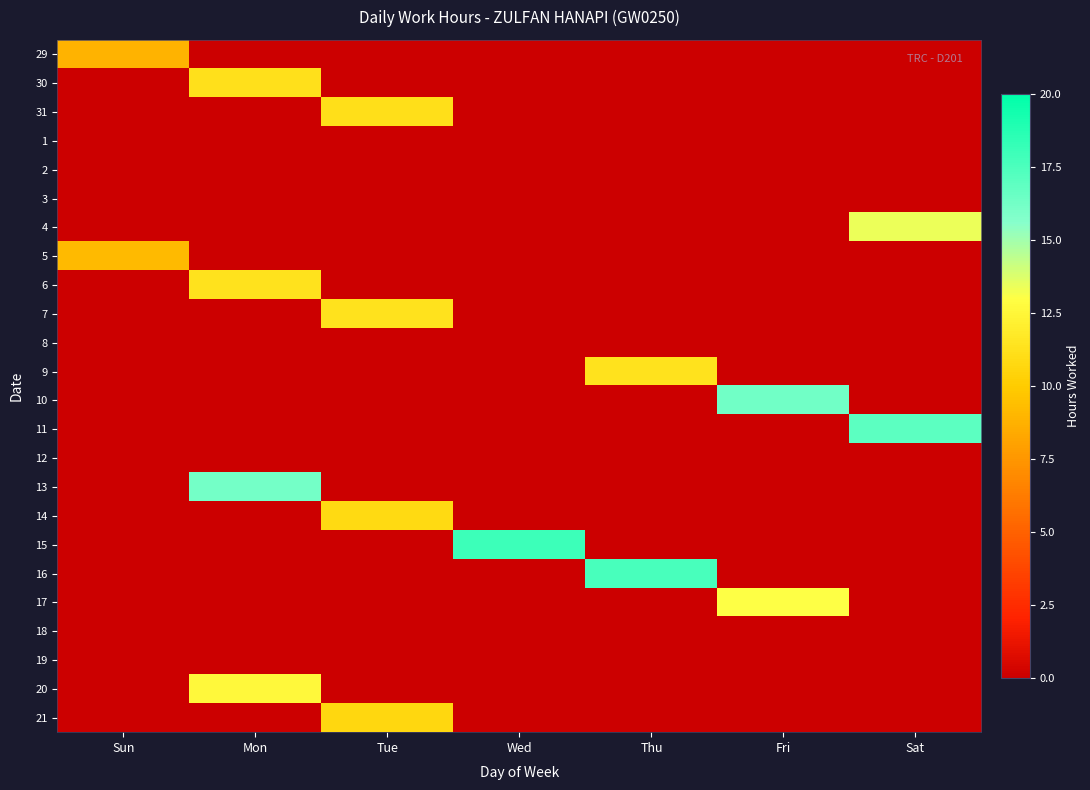

At how many categories does at least one series exceed 2?

7